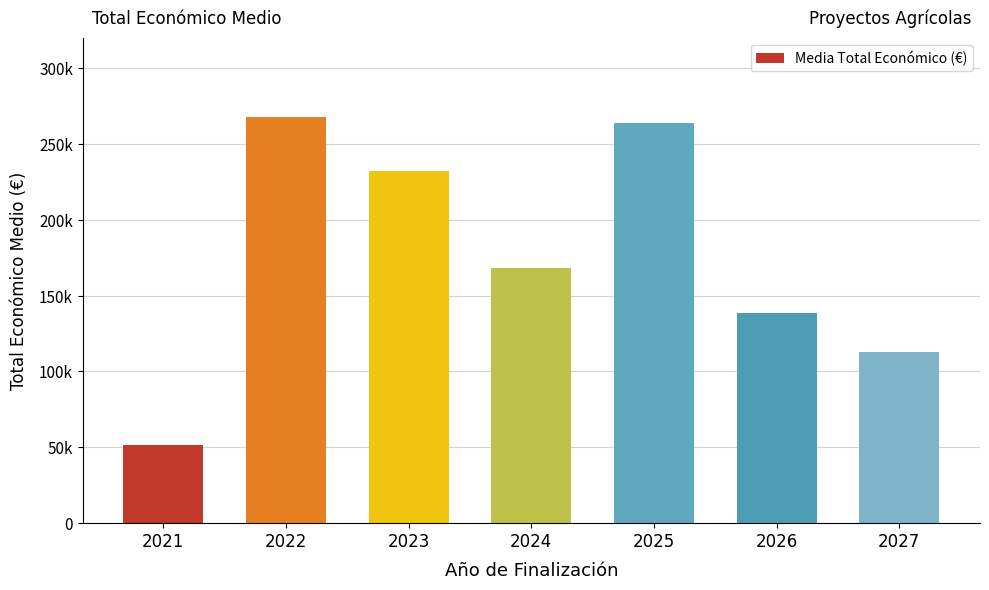

Are the bars horizontal?

No